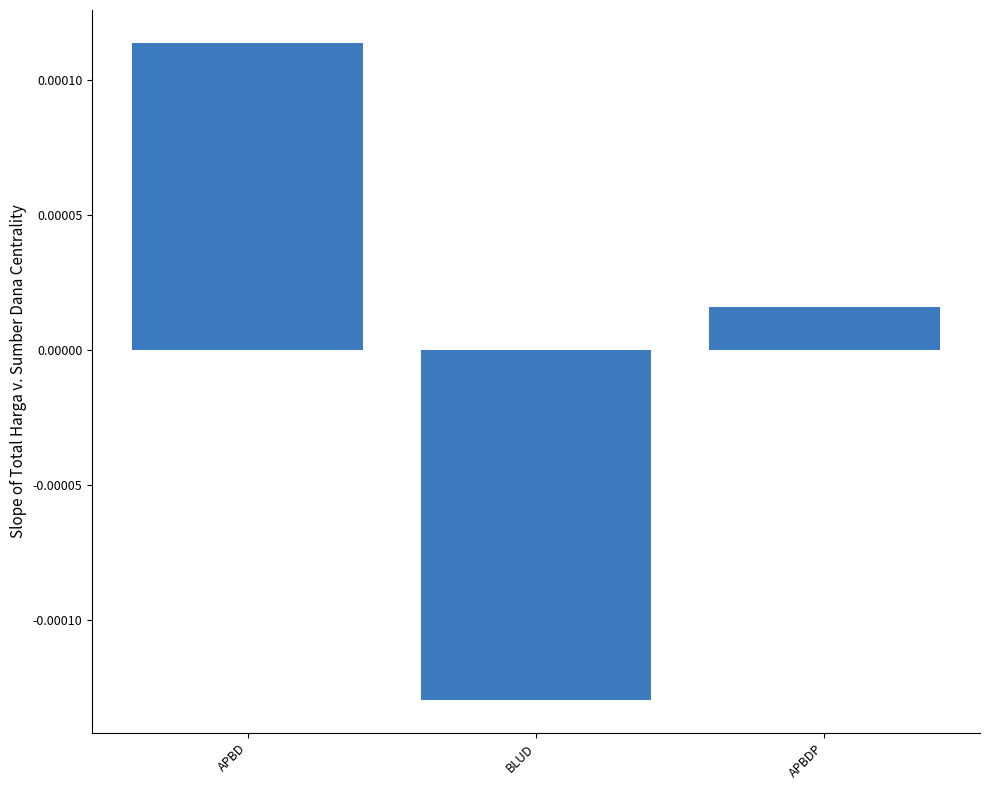

List the labels in order of value, smallest first.

BLUD, APBDP, APBD